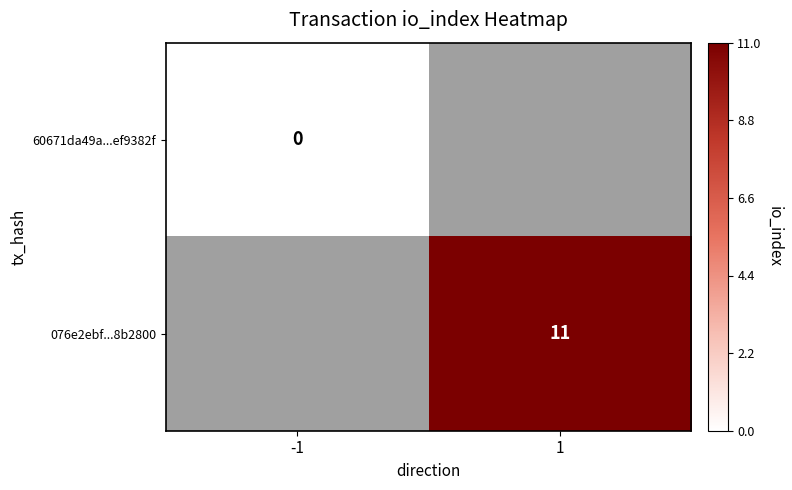

Is the value of 60671da49a...ef9382f at -1 greater than the value of 076e2ebf...8b2800 at 1?

No